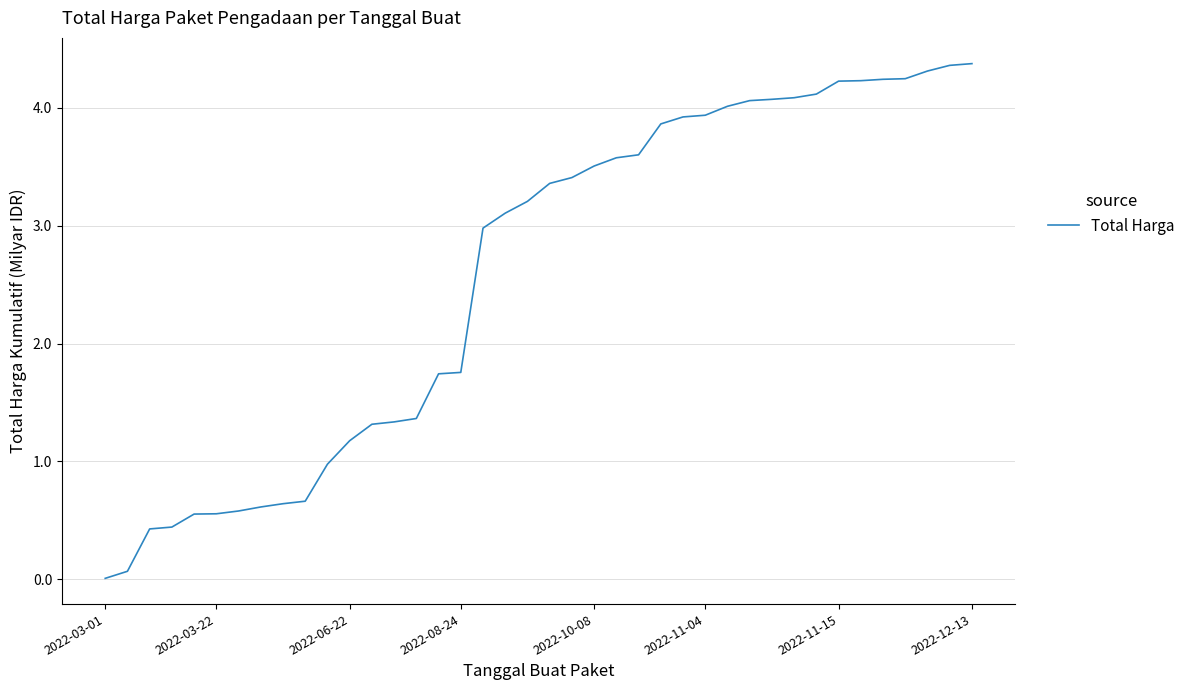

What is the difference between the second highest and minimum values?

4.4